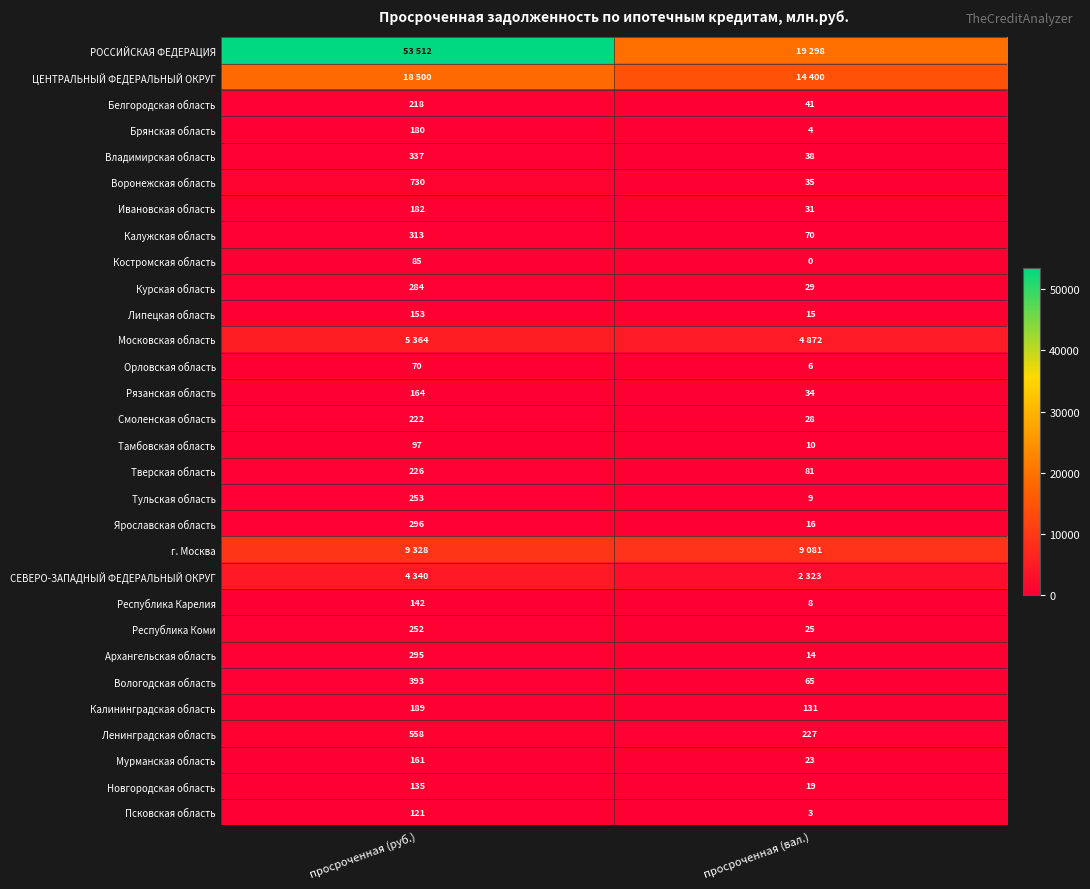

Is it true that Калининградская область equals 206 at просроченная (вал.)?

False